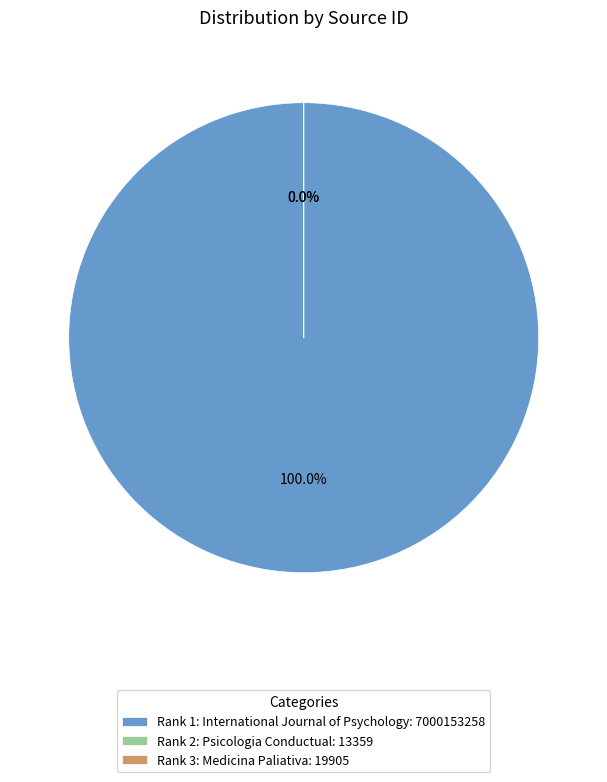

Is Rank 3: Medicina Paliativa the majority of the pie?

No